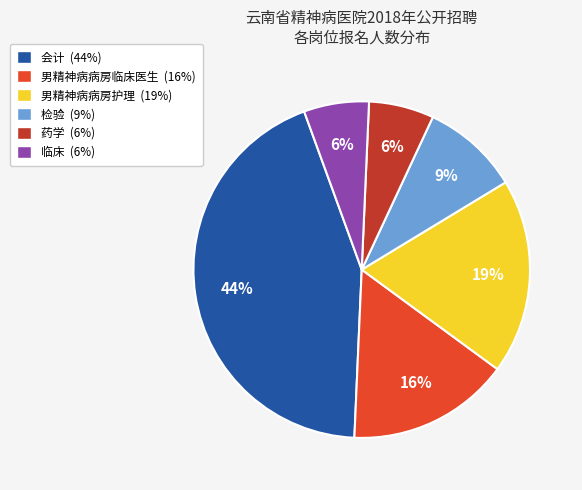

Is the sum of 临床 and 药学 greater than half?

No